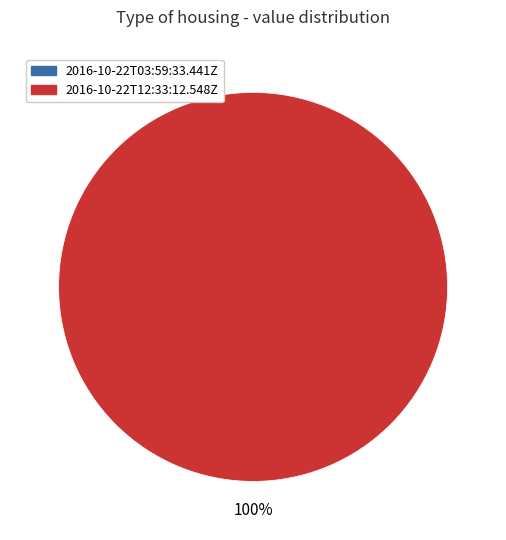

Does any single category account for the majority?

Yes